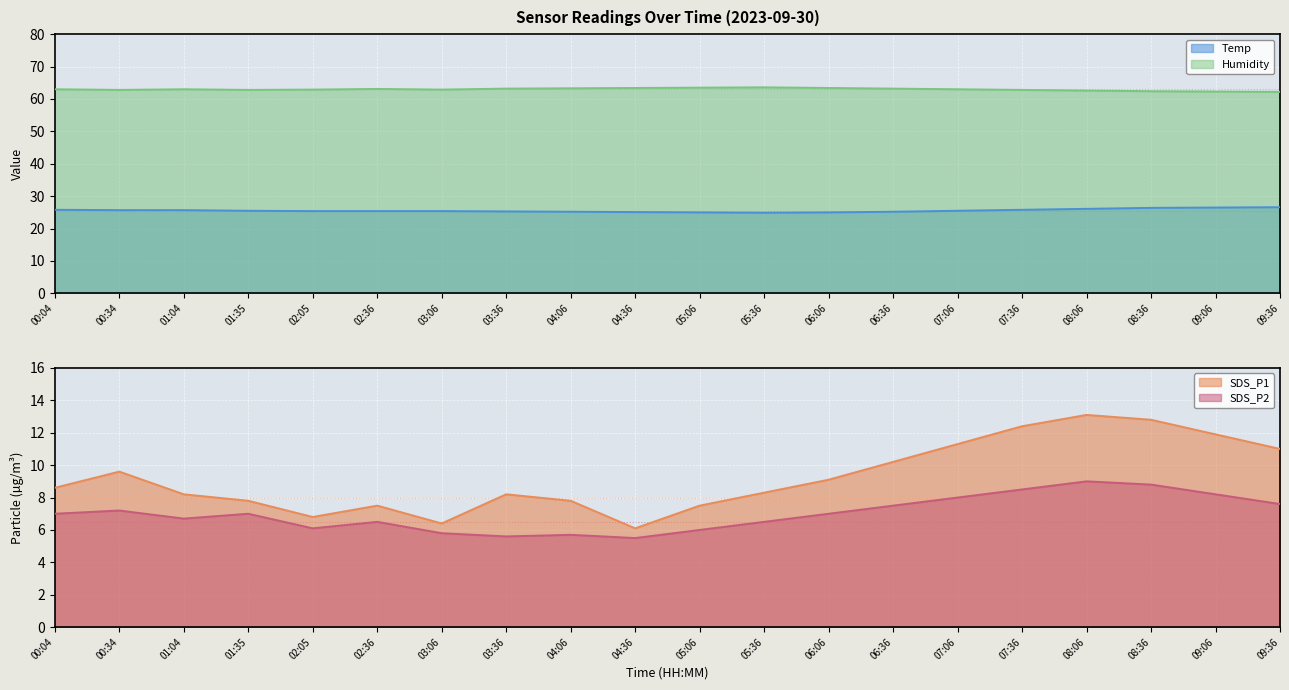

What is the label of the 13th point from the right?

03:36